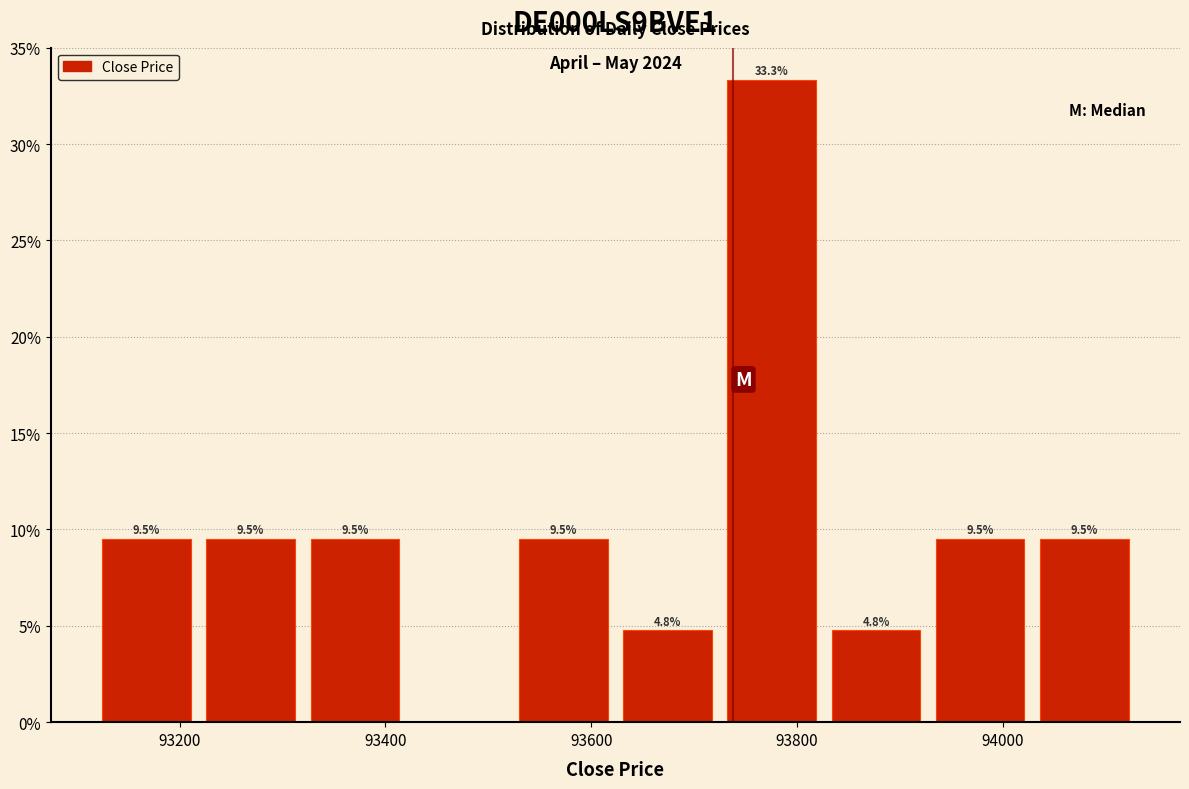

Which range on the x-axis has the tallest bar?

93720 to 93820